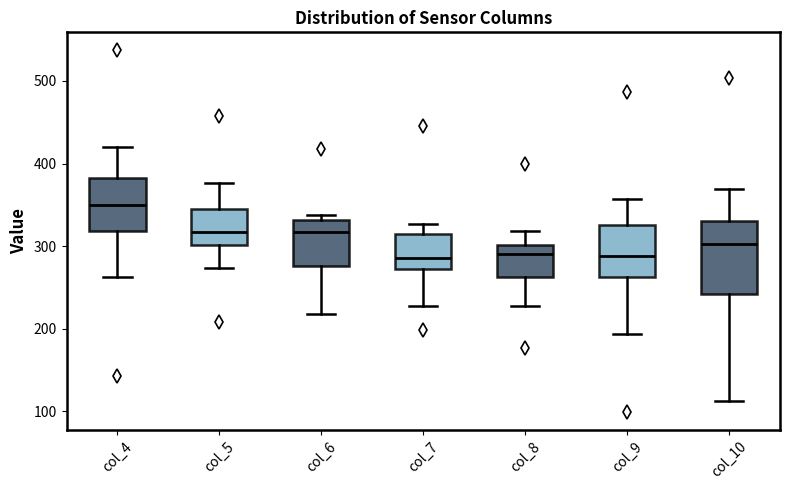

Reading left to right, transcribe this box plot: for each box, give where its median line is, the range the box spans, and where its two whiskers end, as read against the y-axis. The values are not printed on the chart, so give them approximately, as read against the axis.

col_4: median 350, box 320 to 380, whiskers 260 to 420
col_5: median 320, box 300 to 340, whiskers 270 to 380
col_6: median 320, box 280 to 330, whiskers 220 to 340
col_7: median 290, box 270 to 310, whiskers 230 to 330
col_8: median 290, box 260 to 300, whiskers 230 to 320
col_9: median 290, box 260 to 330, whiskers 190 to 360
col_10: median 300, box 240 to 330, whiskers 110 to 370